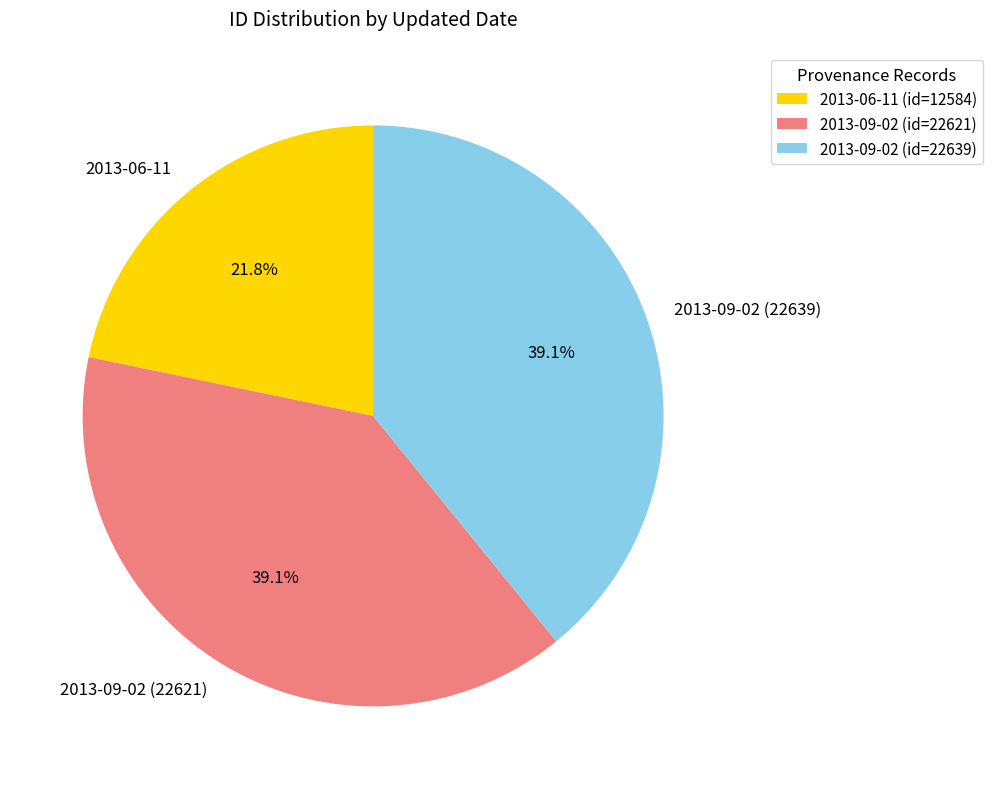

What percentage is NOT represented by 2013-09-02 (id=22621)?

60.9%